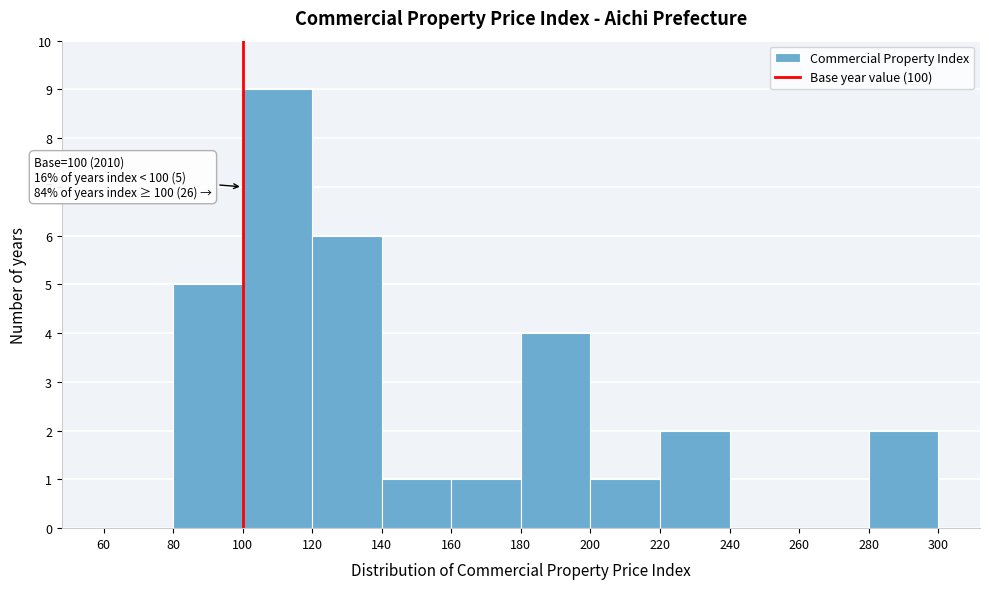

Which range on the x-axis has the tallest bar?

100 to 120